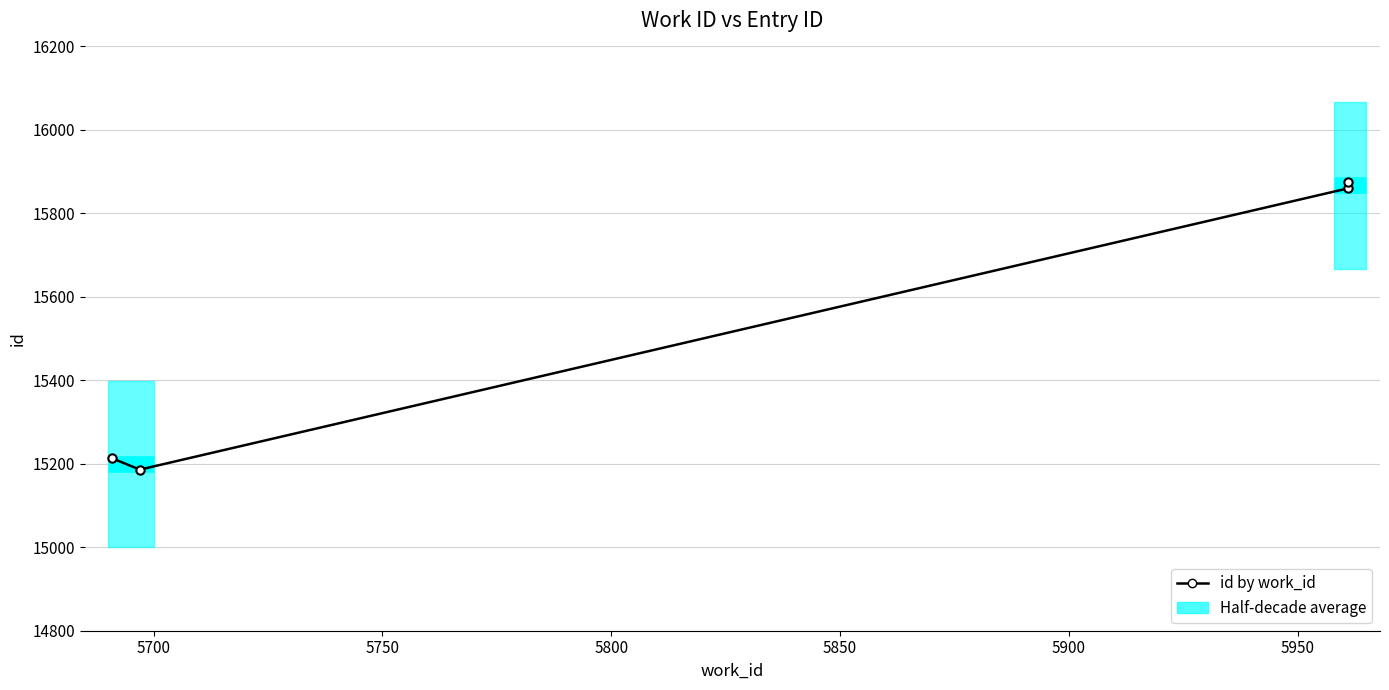

How many lines are shown in the chart?

1